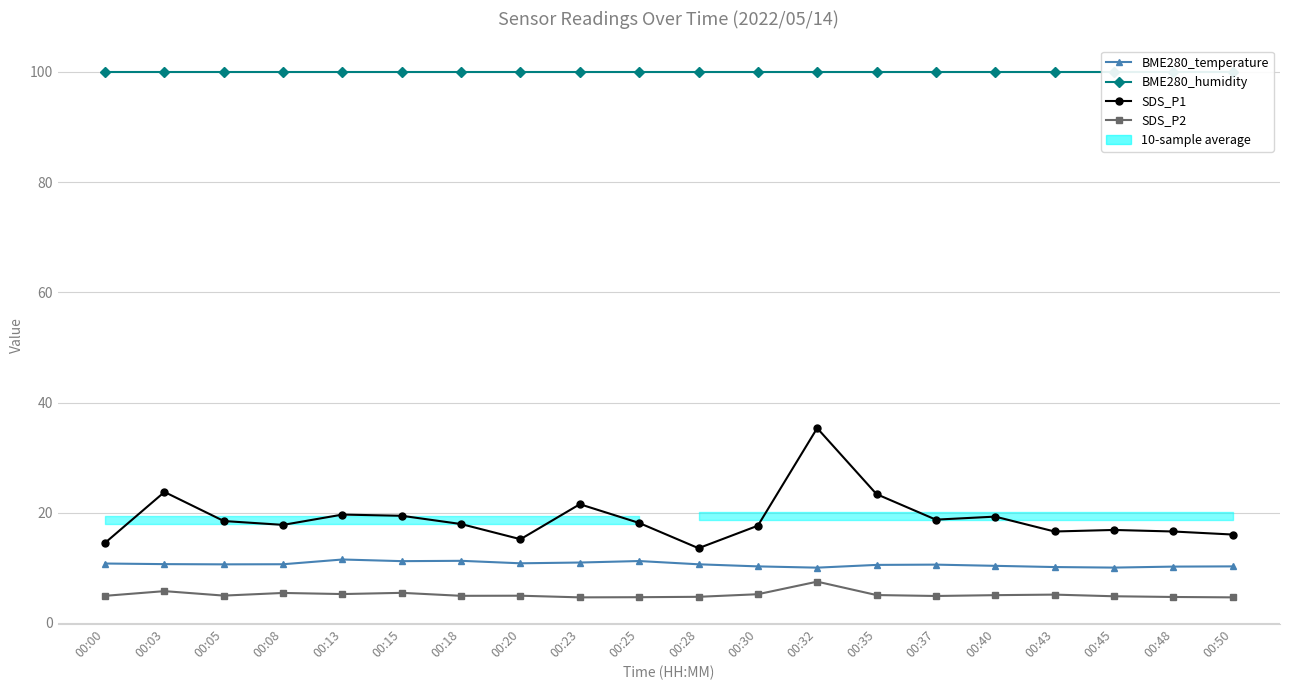

What is the highest value of the BME280_humidity series?

100.0